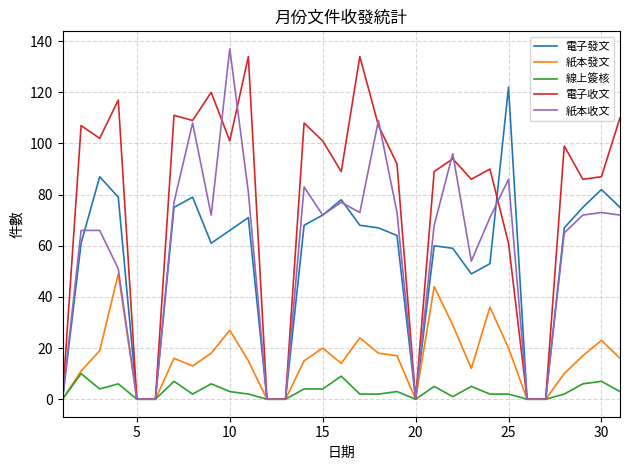

What is the maximum value shown in the chart?

137